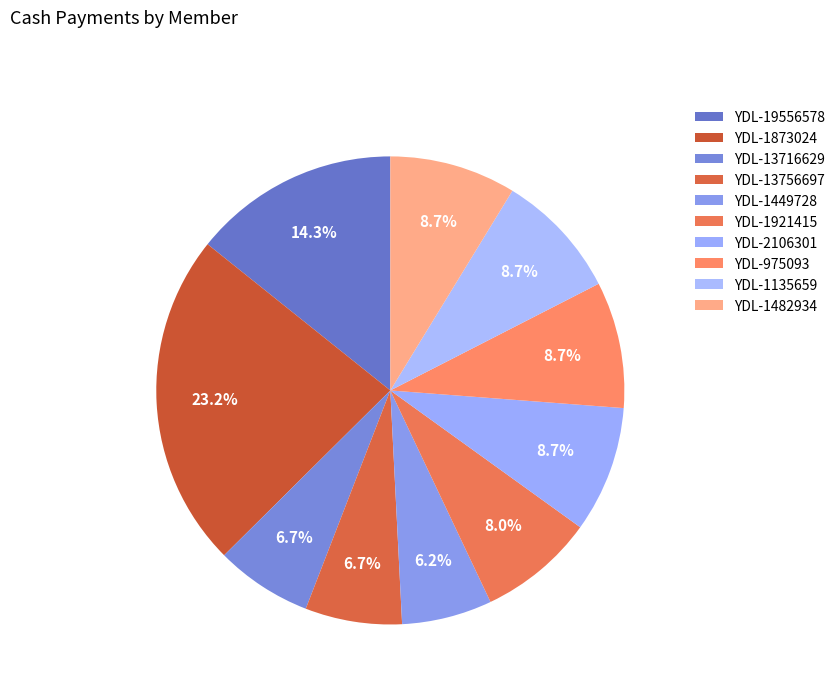

Count the number of slices in the pie.

10